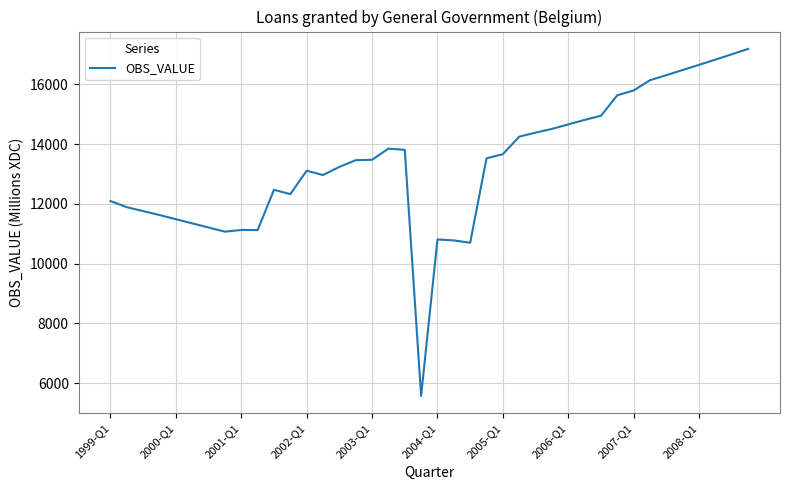

What is the smallest value displayed?

5574.5